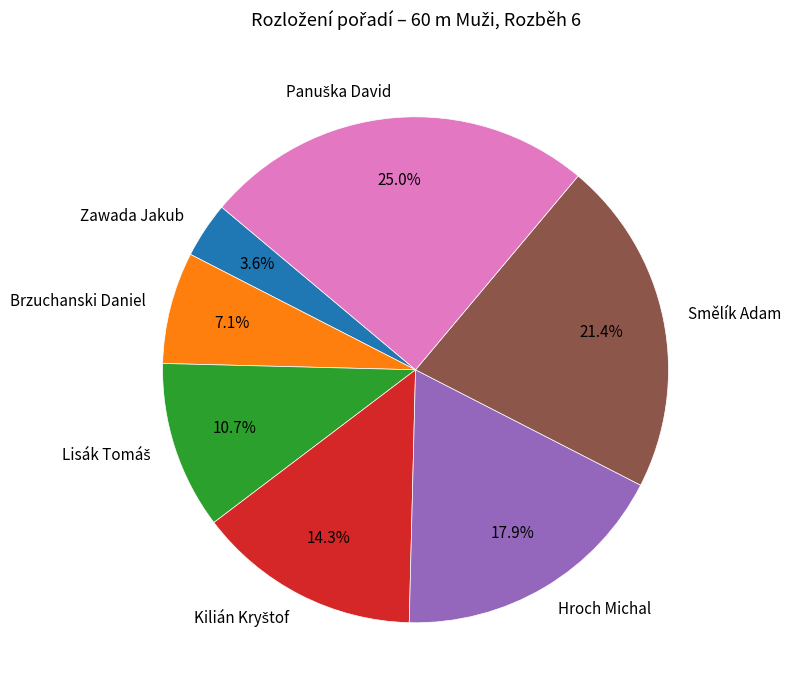

True or false: Brzuchanski Daniel accounts for 7% of the total.

True